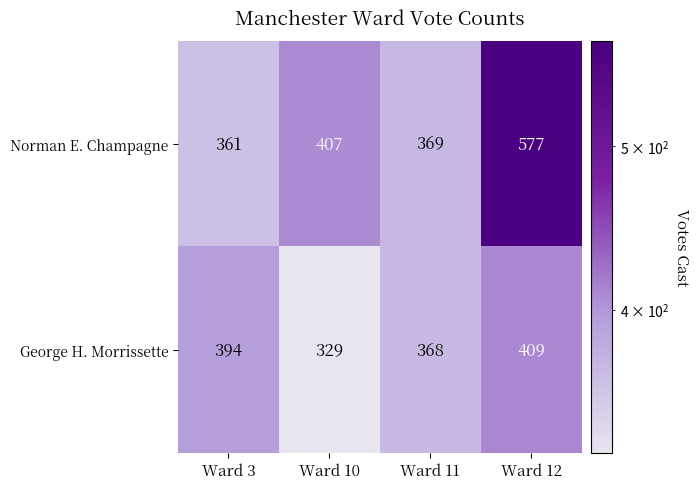

Count the number of categories in the chart.

4